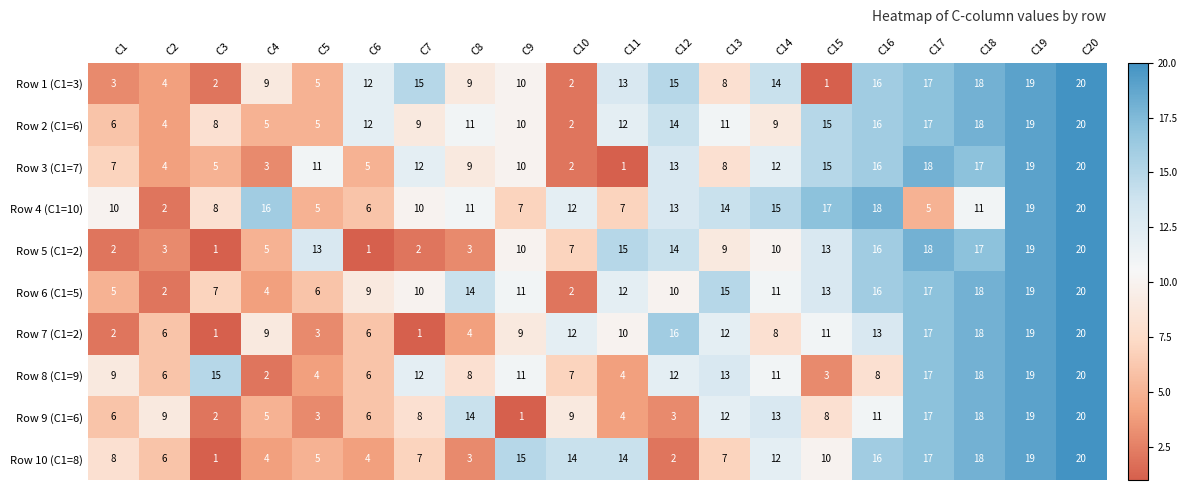

What is the spread (max minus min) of values at C12?

14